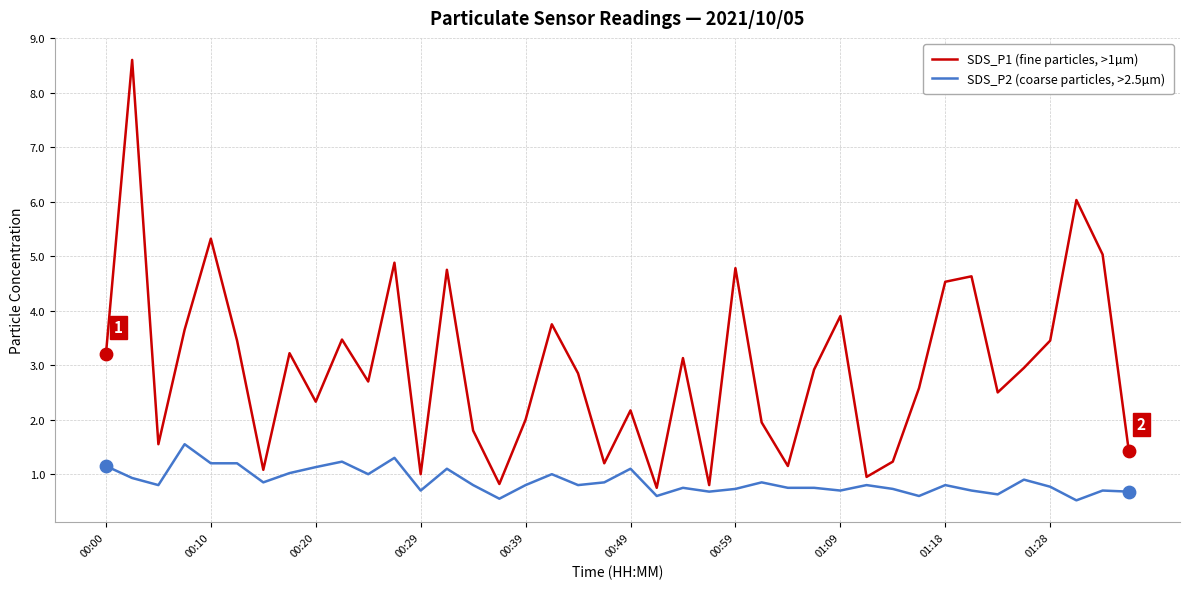

Which series has the largest total across all categories?

SDS_P1 (fine particles, >1µm)